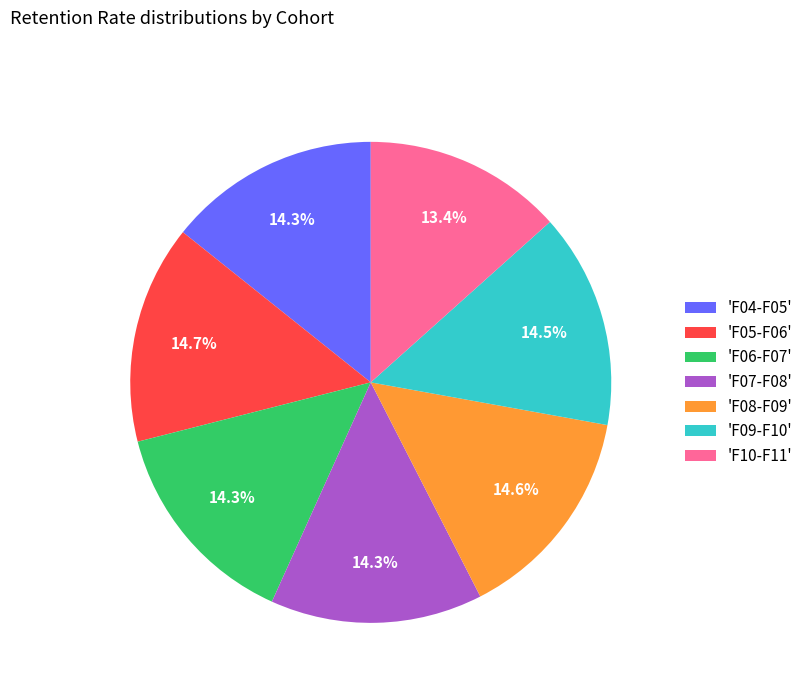

Which slice is the smallest?

'F10-F11'